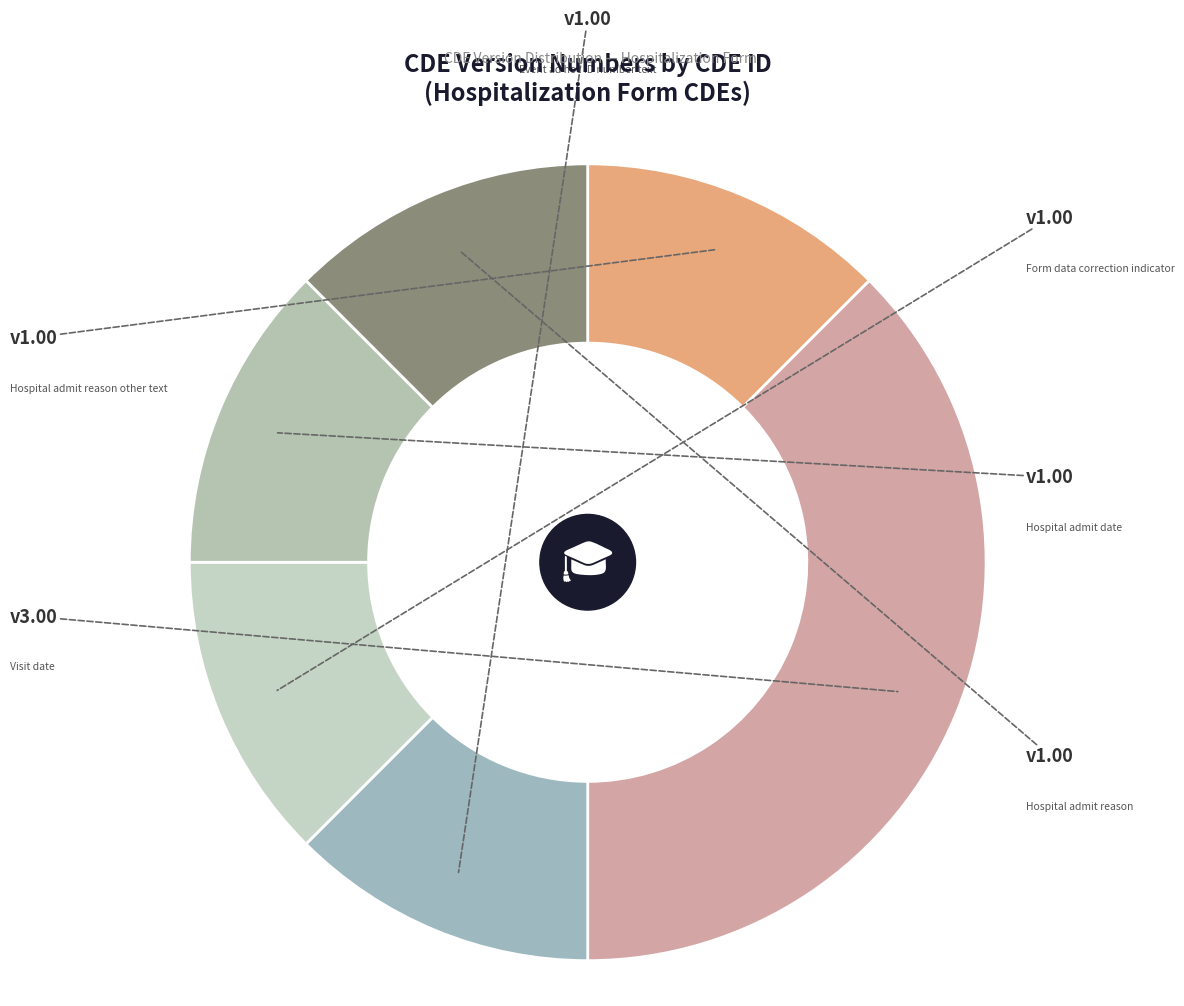

How many segments does this pie chart have?

6